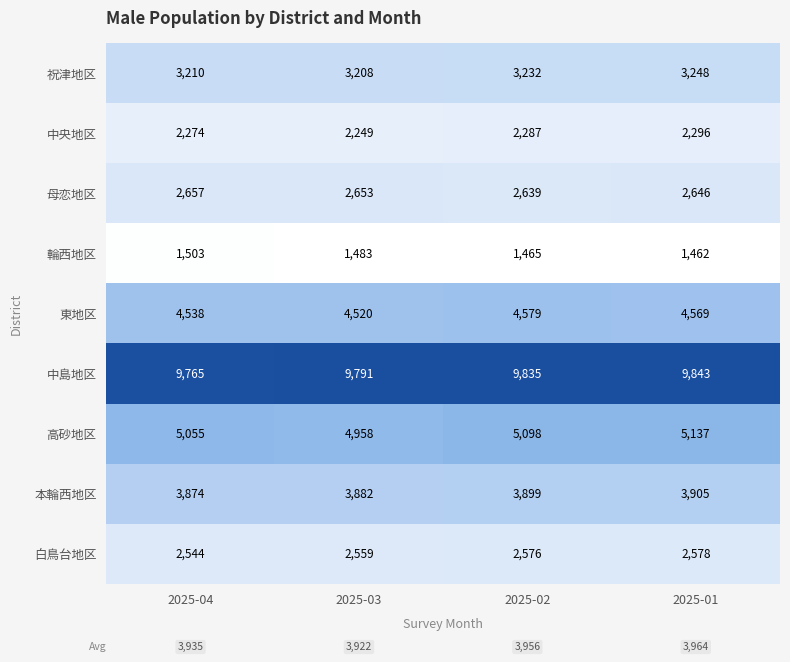

List the series in order of their peak value, highest first.

中島地区, 高砂地区, 東地区, 本輪西地区, 祝津地区, 母恋地区, 白鳥台地区, 中央地区, 輪西地区